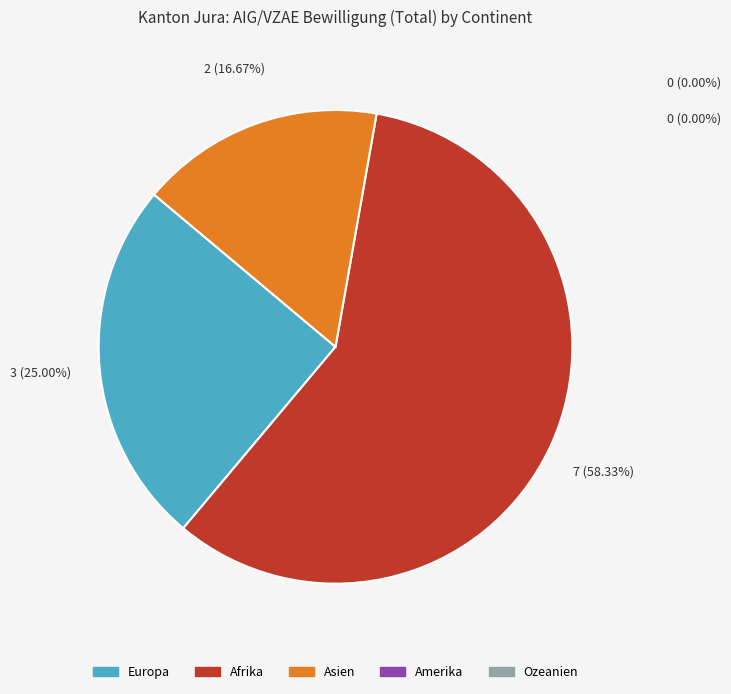

To the nearest percent, what is the difference between the largest and smallest slice percentages?

58%